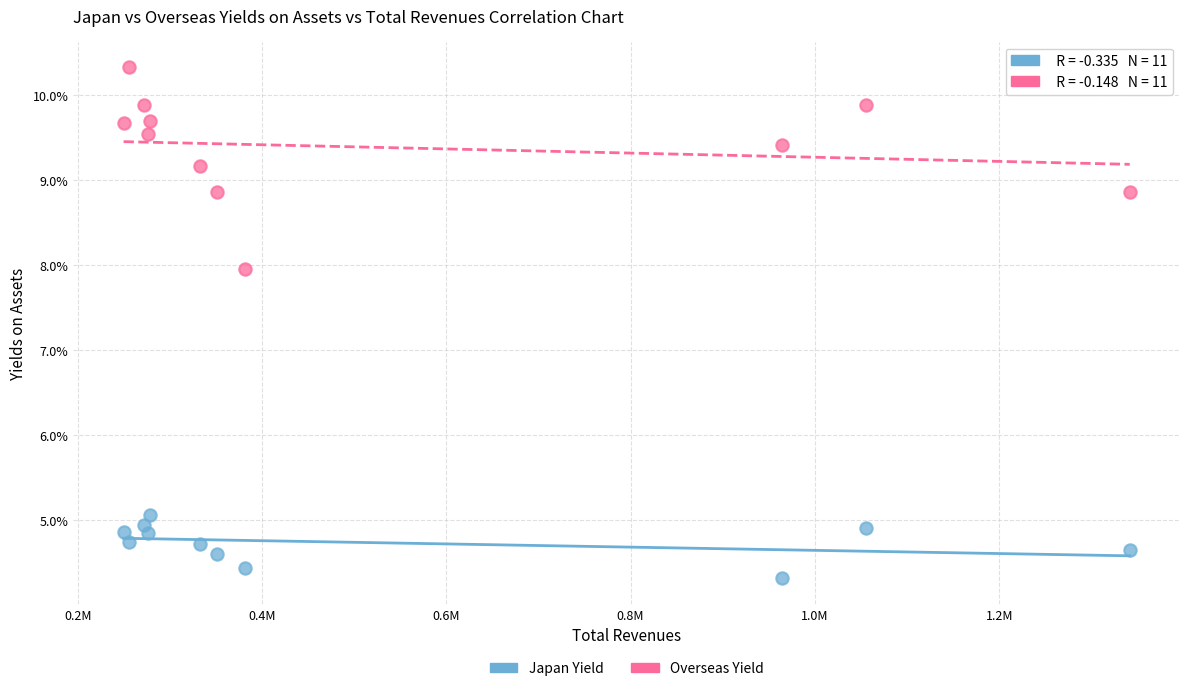

Which series has the widest spread of Y values?

Overseas Yield